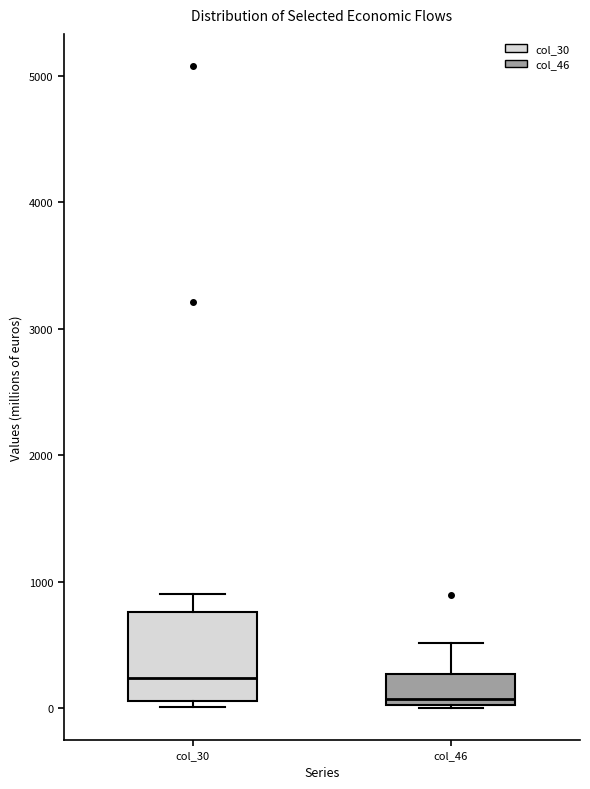

Which box has the highest median line?

col_30